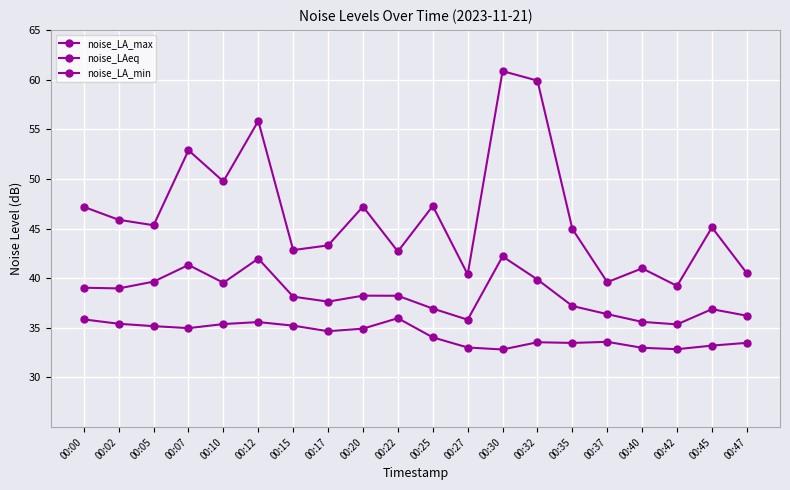

At which category does the chart reach its peak across all series?

00:30